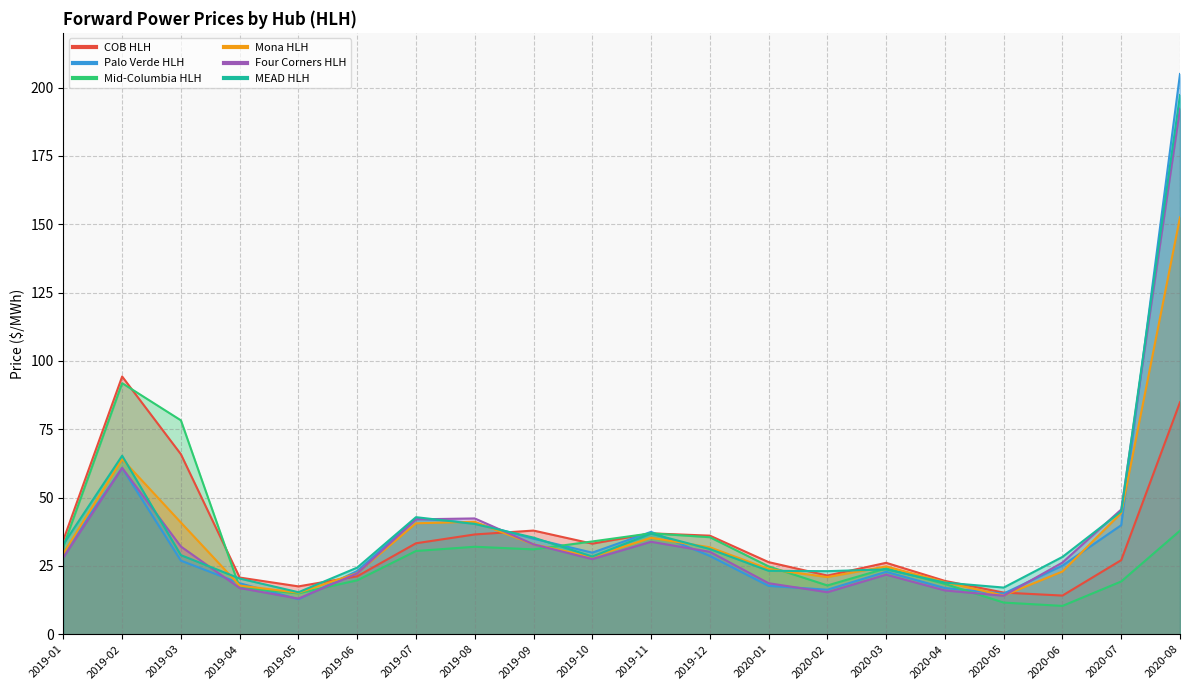

What is the difference between the second highest and second lowest values in the MEAD HLH series?

48.2